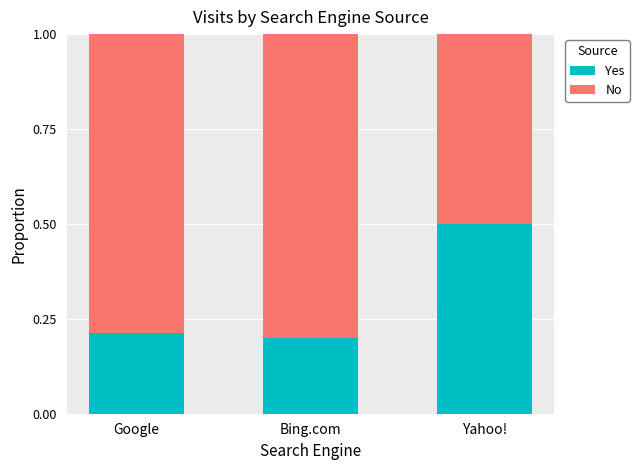

What is the maximum value for Yes?

0.5